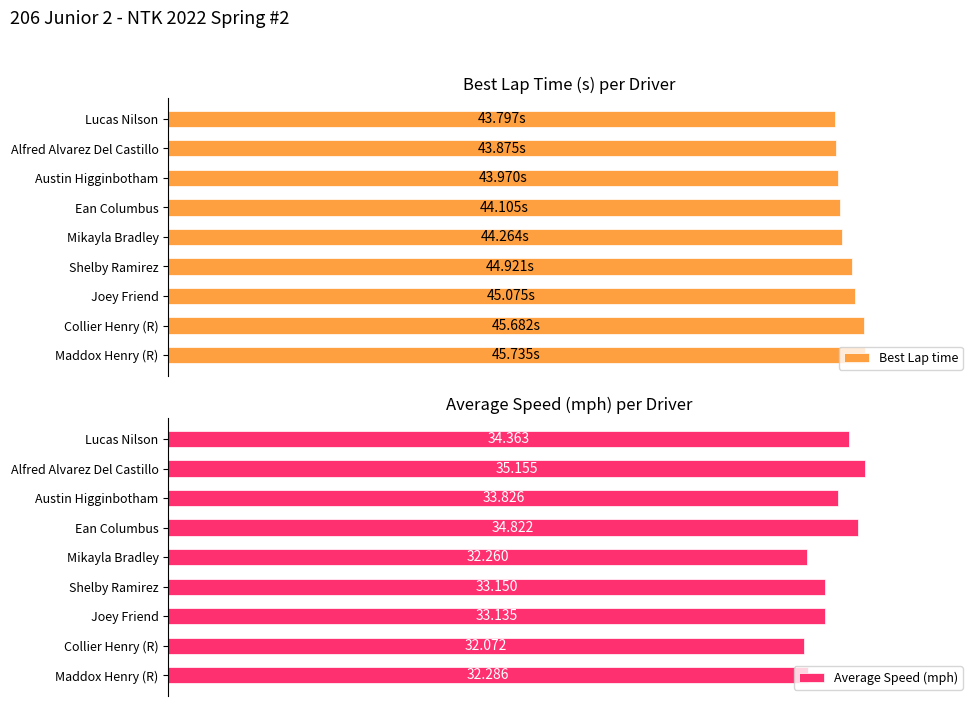

How many bars are there in total?

18